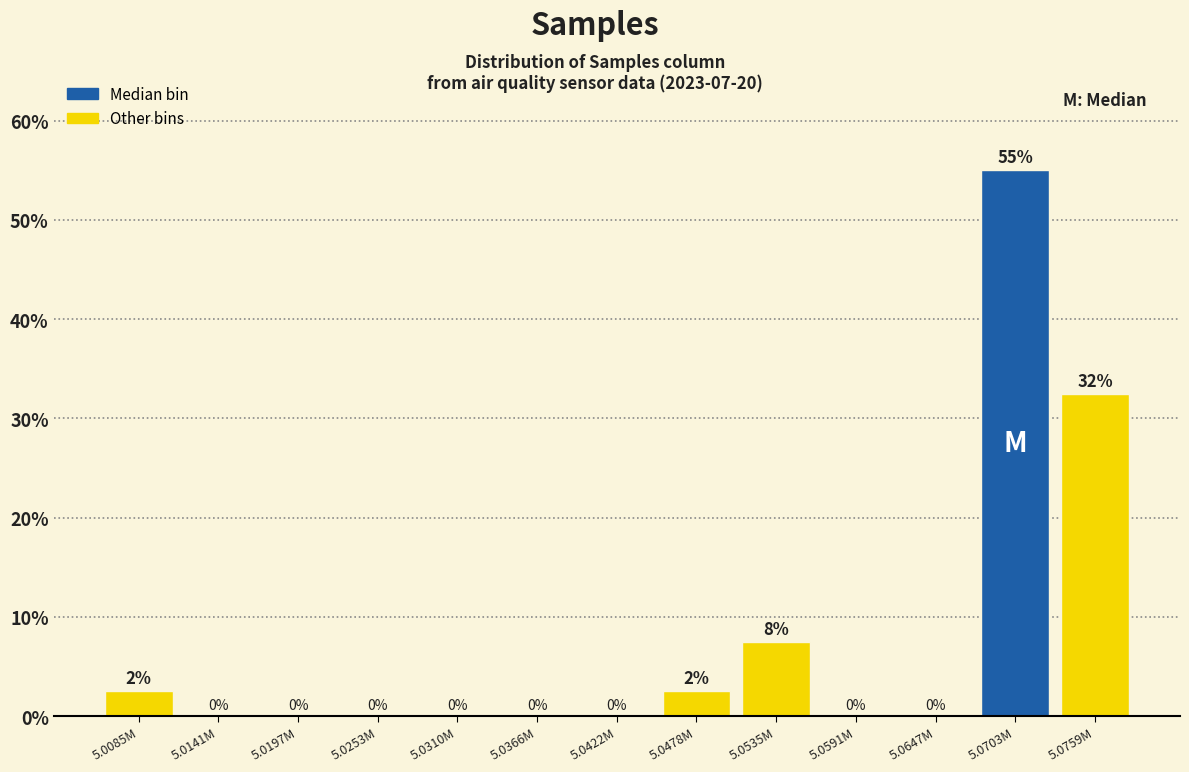

What is the maximum value shown in the chart?

55.0